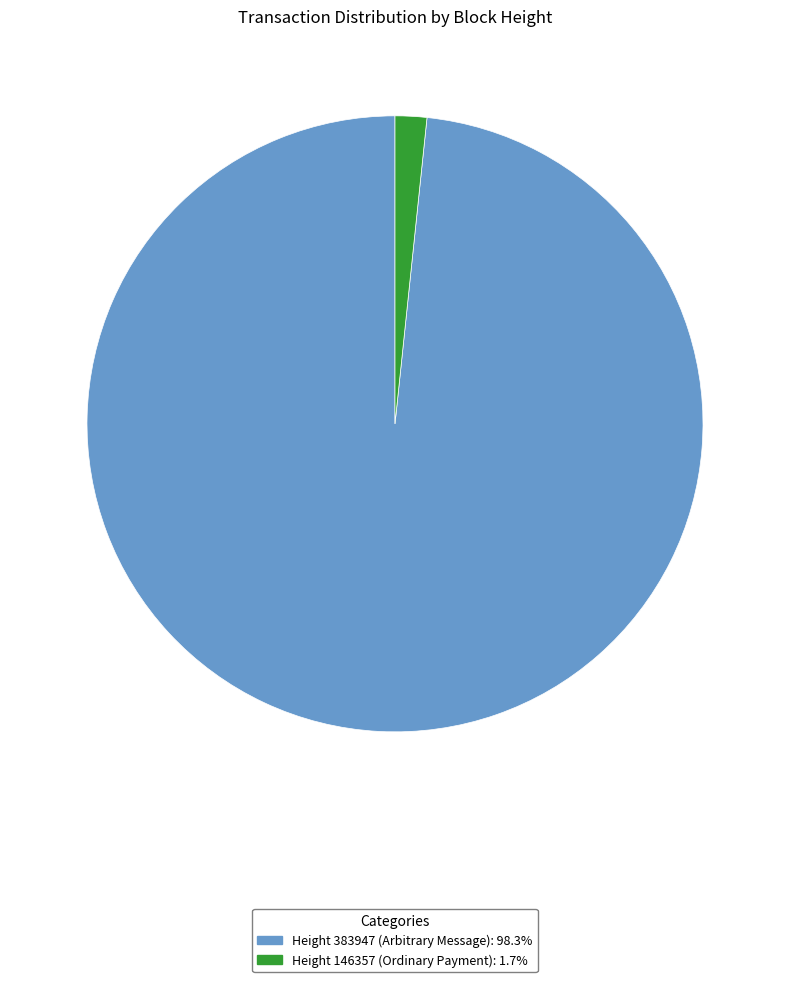

Is there any slice that represents more than half of the pie?

Yes